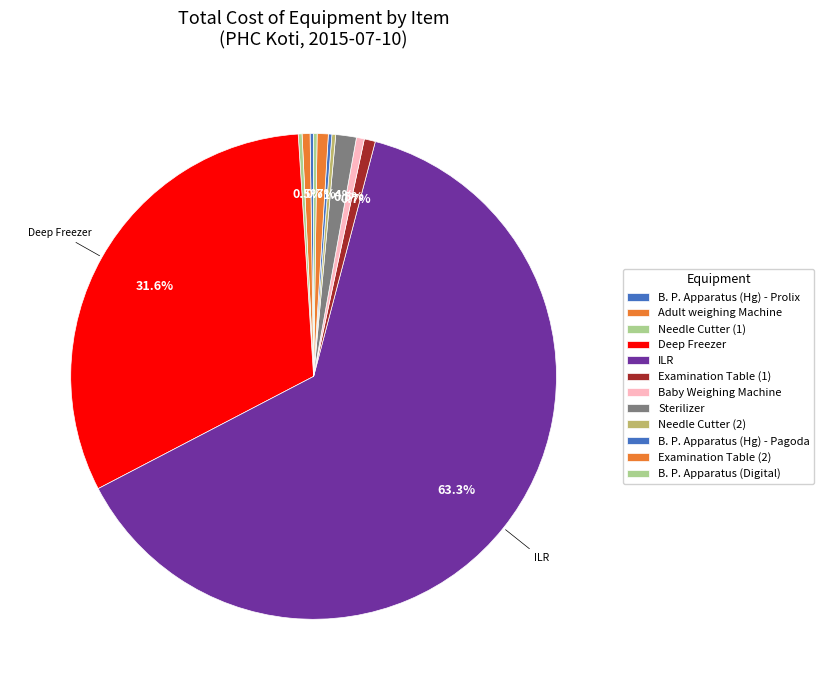

Combined, do B. P. Apparatus (Hg) - Prolix and Baby Weighing Machine account for over 50%?

No